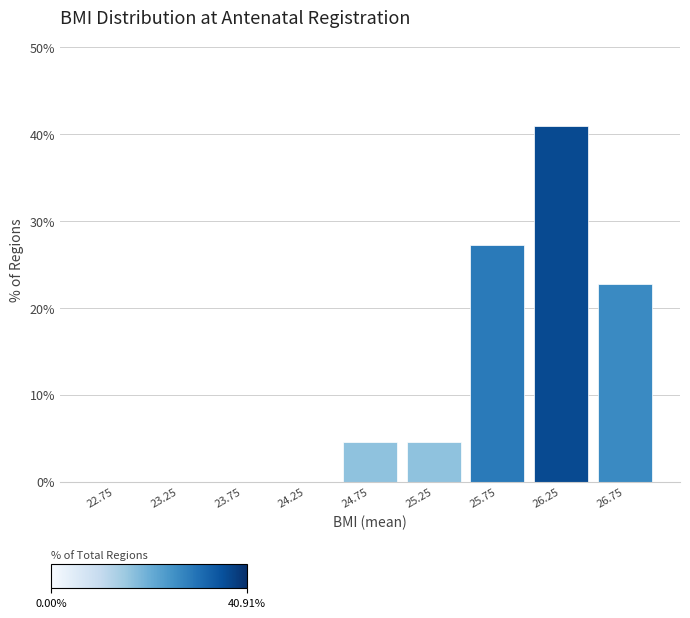

Over which range of the x-axis is the bar tallest?

26.0 to 26.5